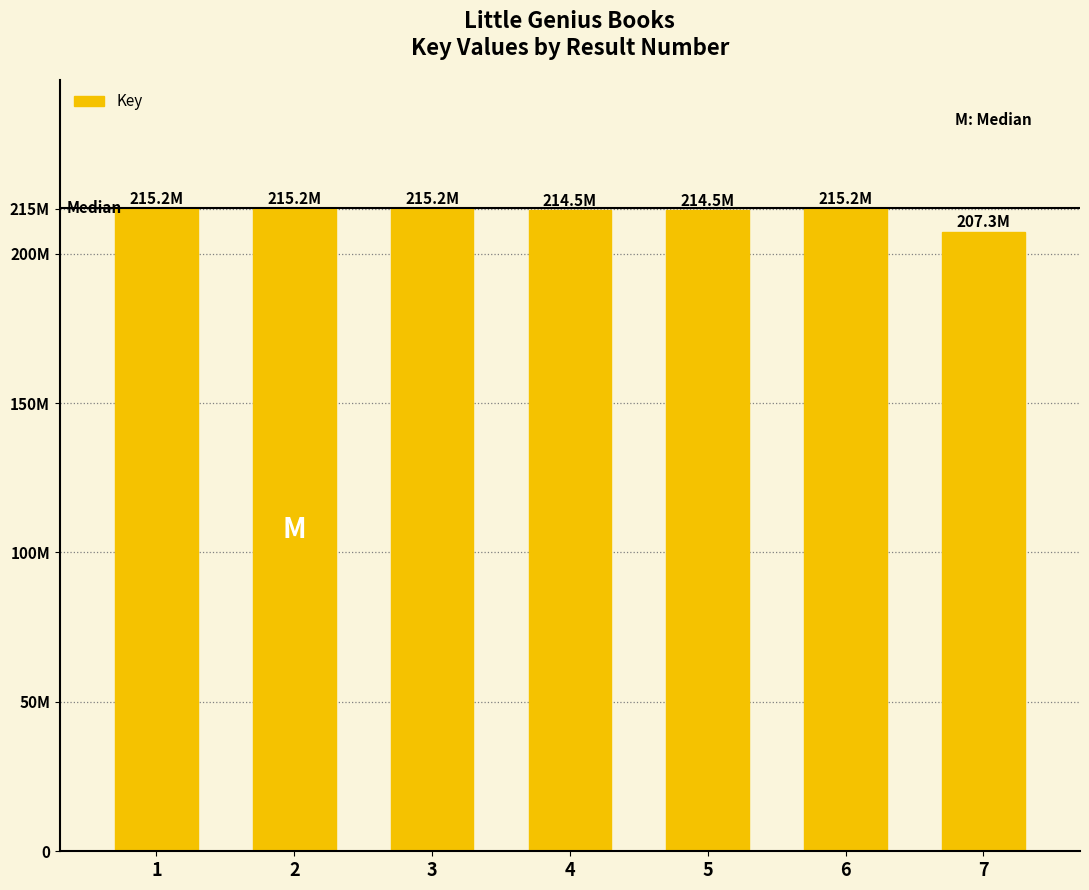

Rank the categories by value from highest to lowest.

2, 1, 3, 6, 5, 4, 7